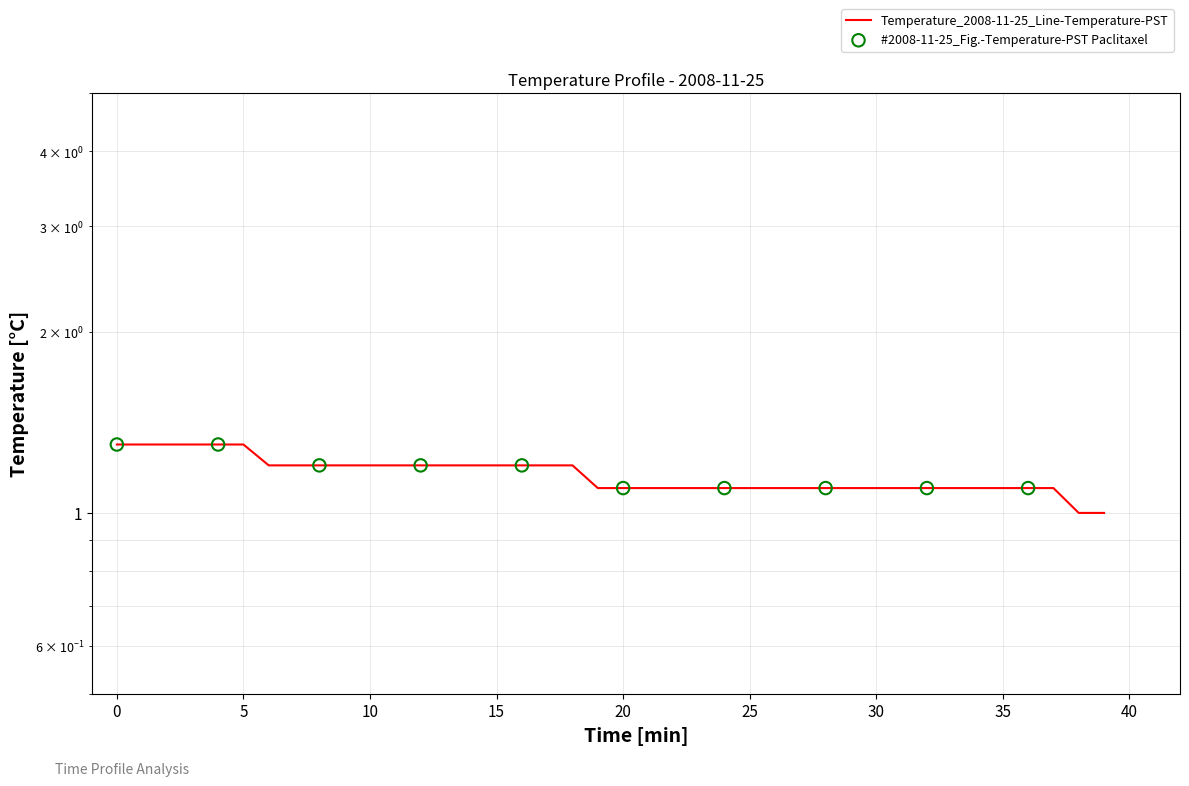

What is the change in value from 1 to 22?

-0.2